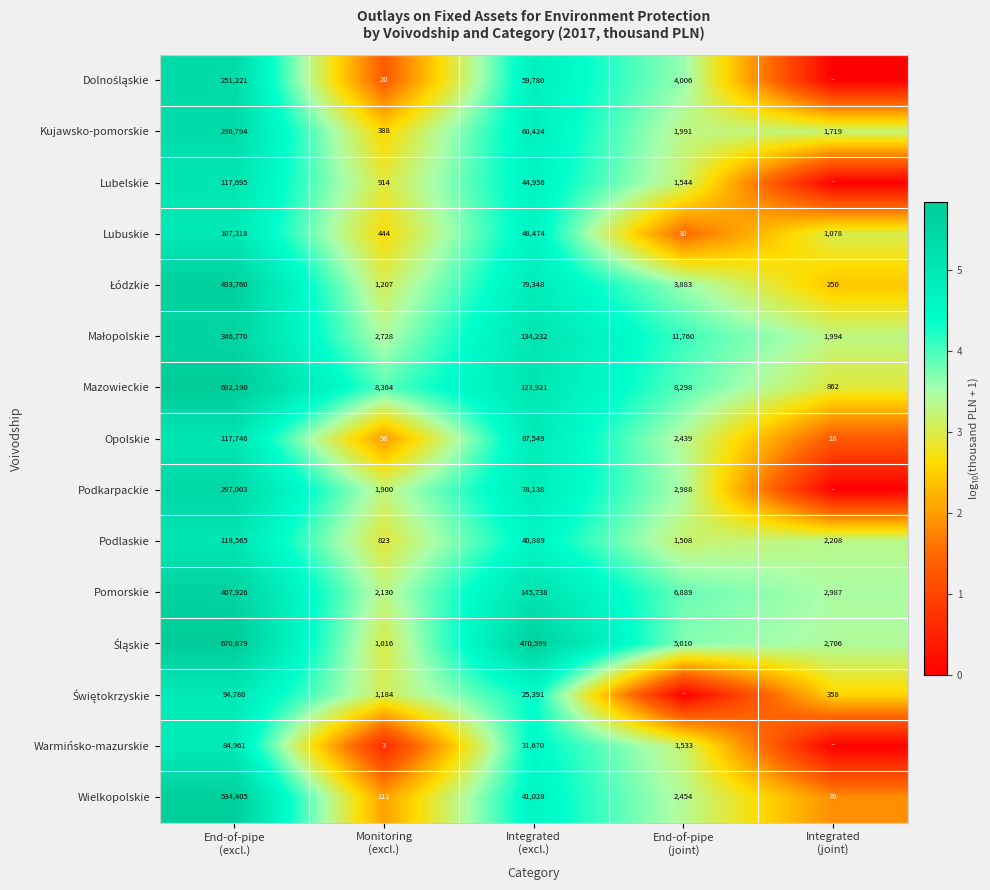

What is the average value of the Kujawsko-pomorskie series?

60263